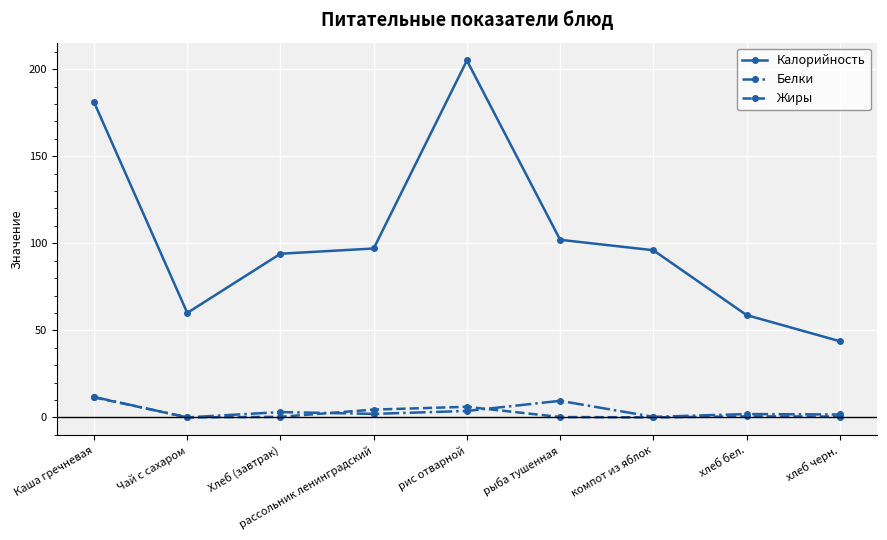

Which series has the largest total across all categories?

Калорийность